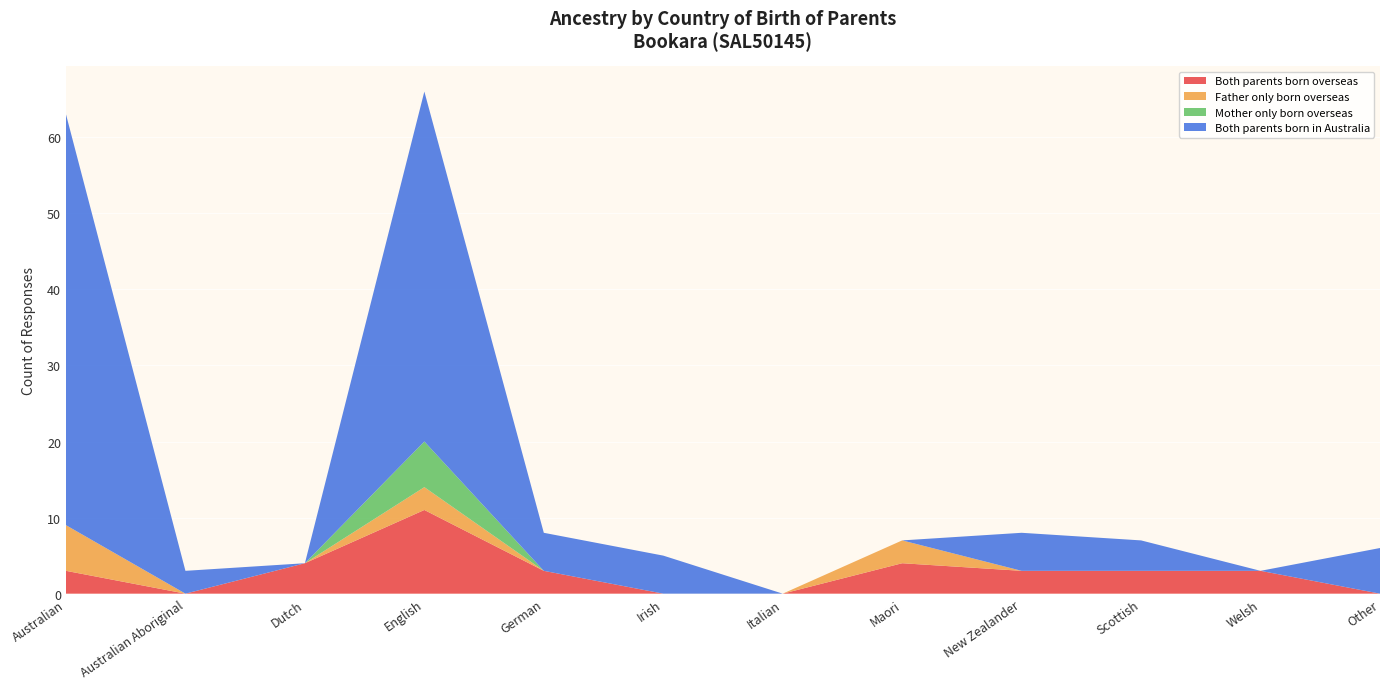

Reading left to right, list all the values displayed in this chart.

Both parents born overseas: 3	0	4	11	3	0	0	4	3	3	3	0
Father only born overseas: 6	0	0	3	0	0	0	3	0	0	0	0
Mother only born overseas: 0	0	0	6	0	0	0	0	0	0	0	0
Both parents born in Australia: 54	3	0	46	5	5	0	0	5	4	0	6